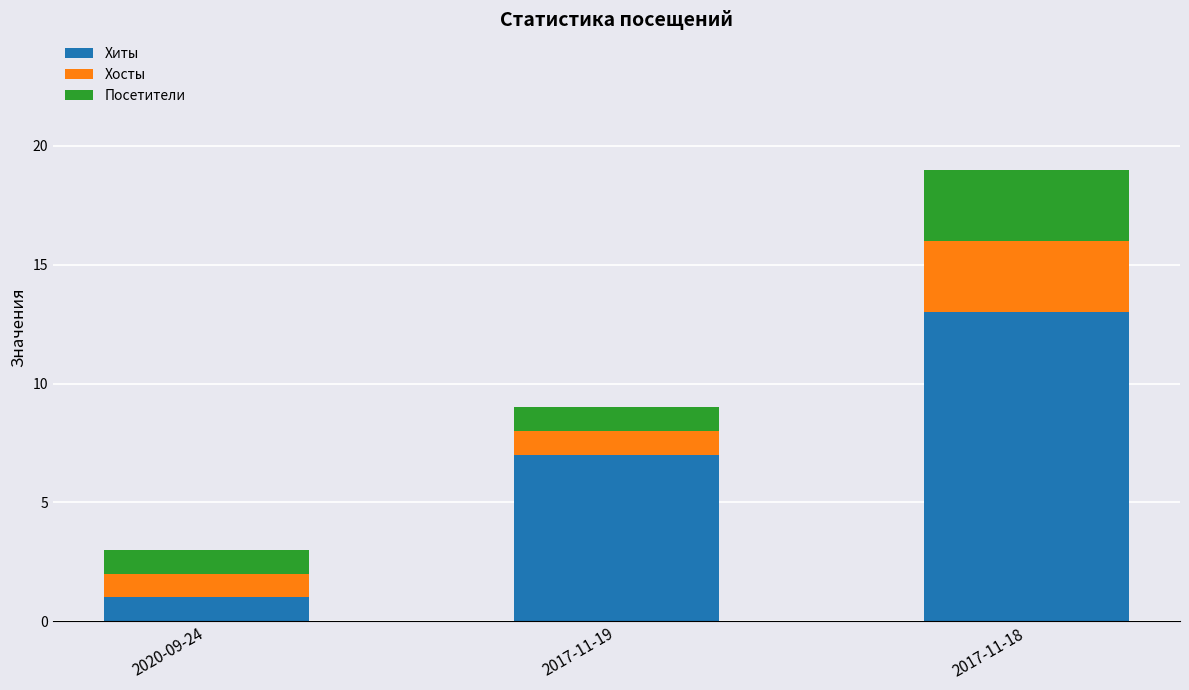

What is the total value across all series at 2020-09-24?

3